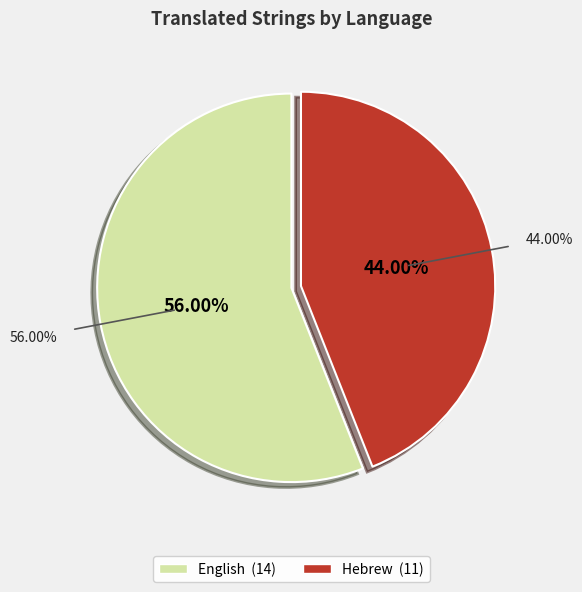

Which category has the biggest portion of the pie?

English